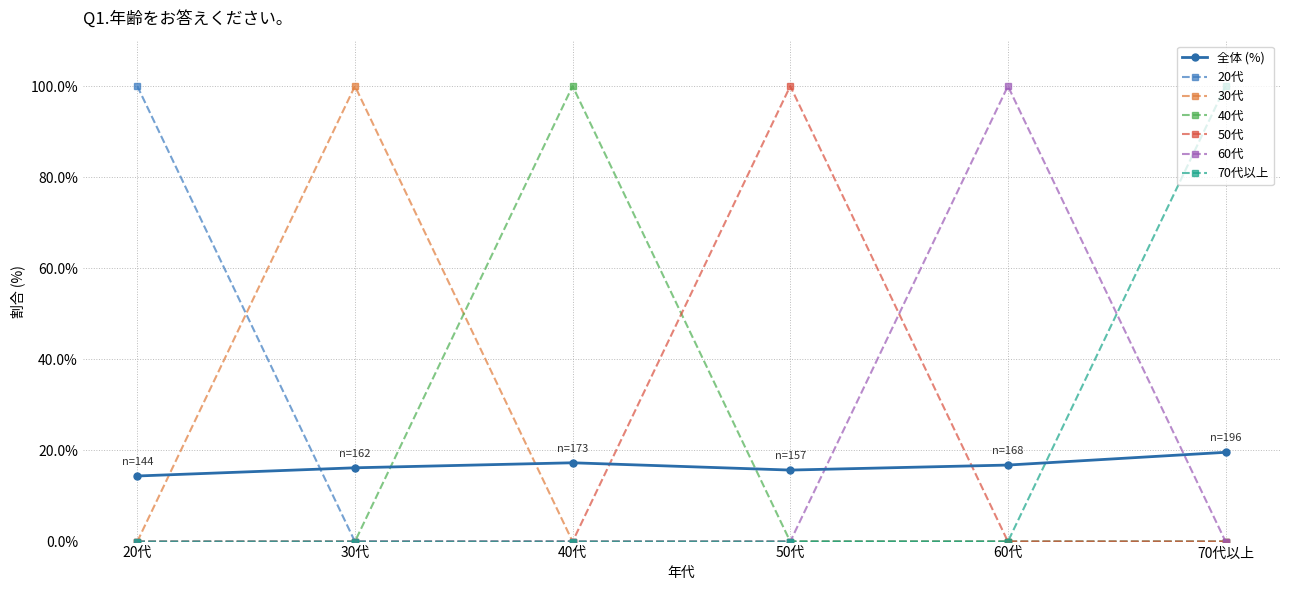

What is the difference between the highest and lowest values at 30代?

100.0